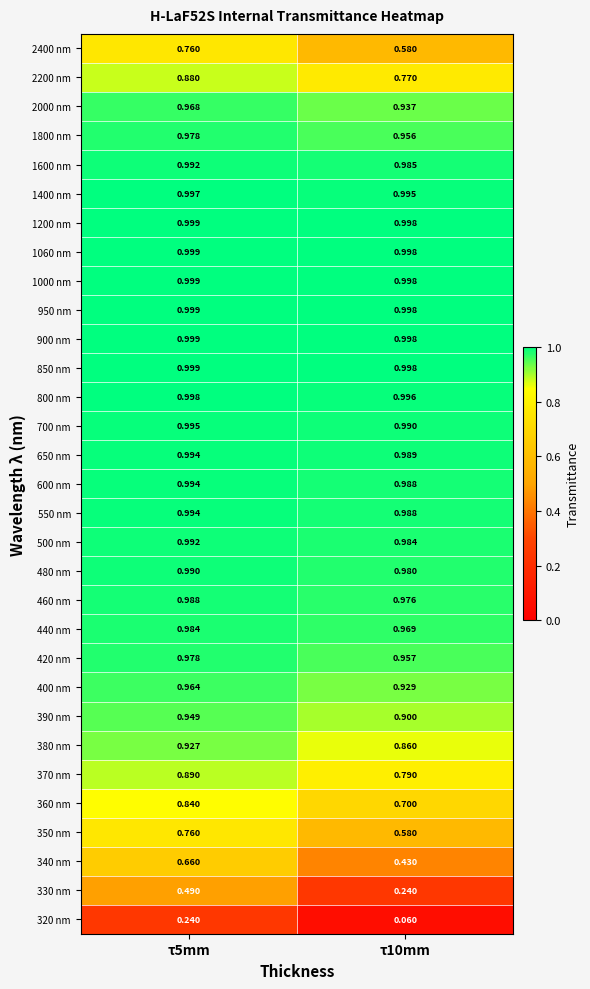

Which series changed the most between τ5mm and τ10mm?

330 nm